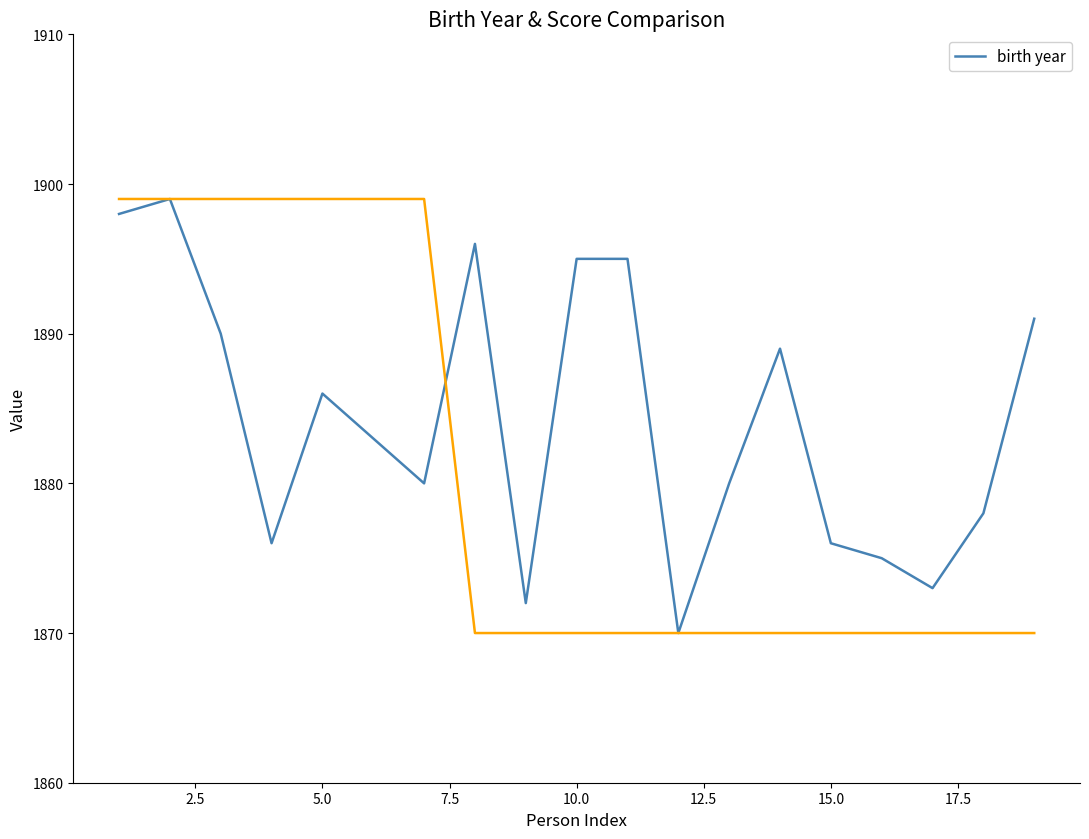

Is it true that the value at 15.0 is 571?

False